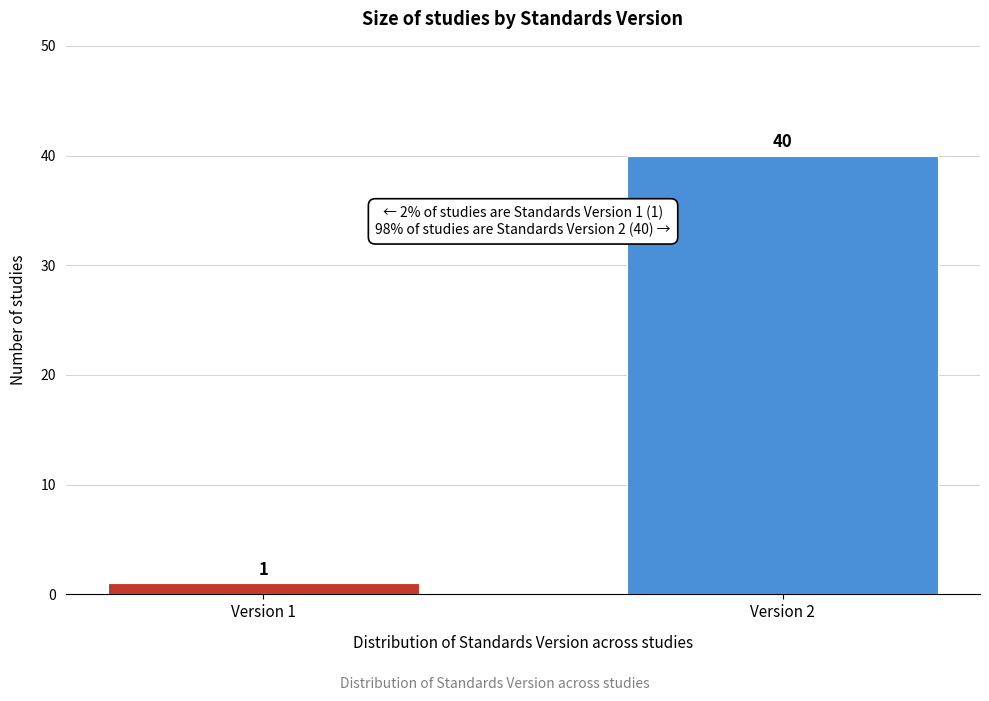

Reading right to left, what are all the values shown in this chart?

40	1